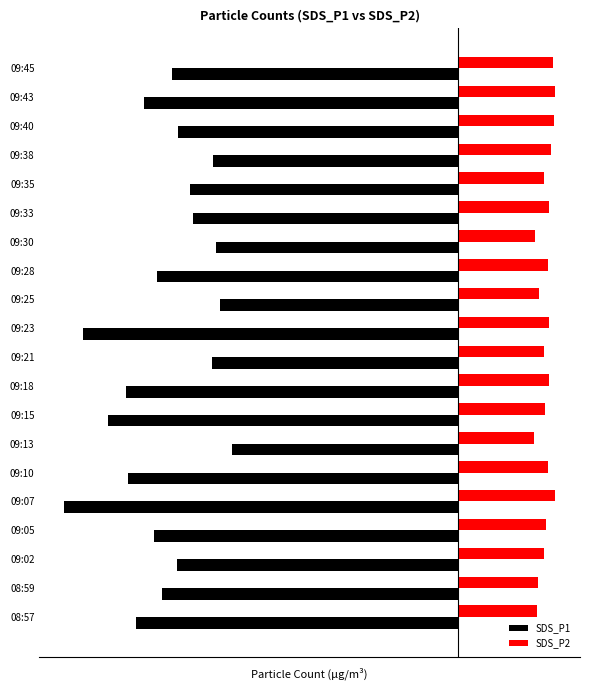

What is the difference between the second highest and second lowest values in the SDS_P2 series?

0.7